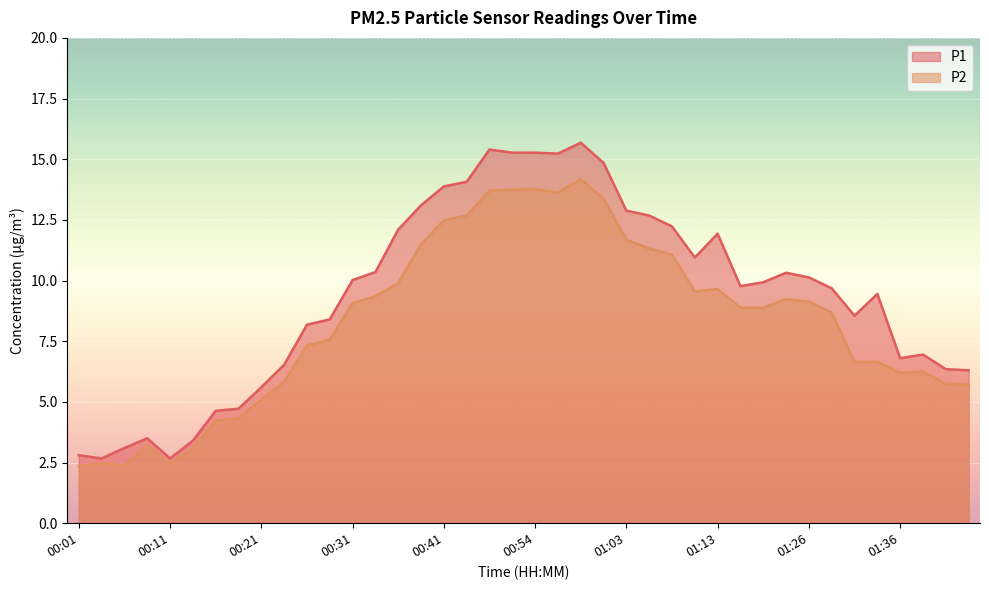

True or false: P2 and P1 cross at least once.

False